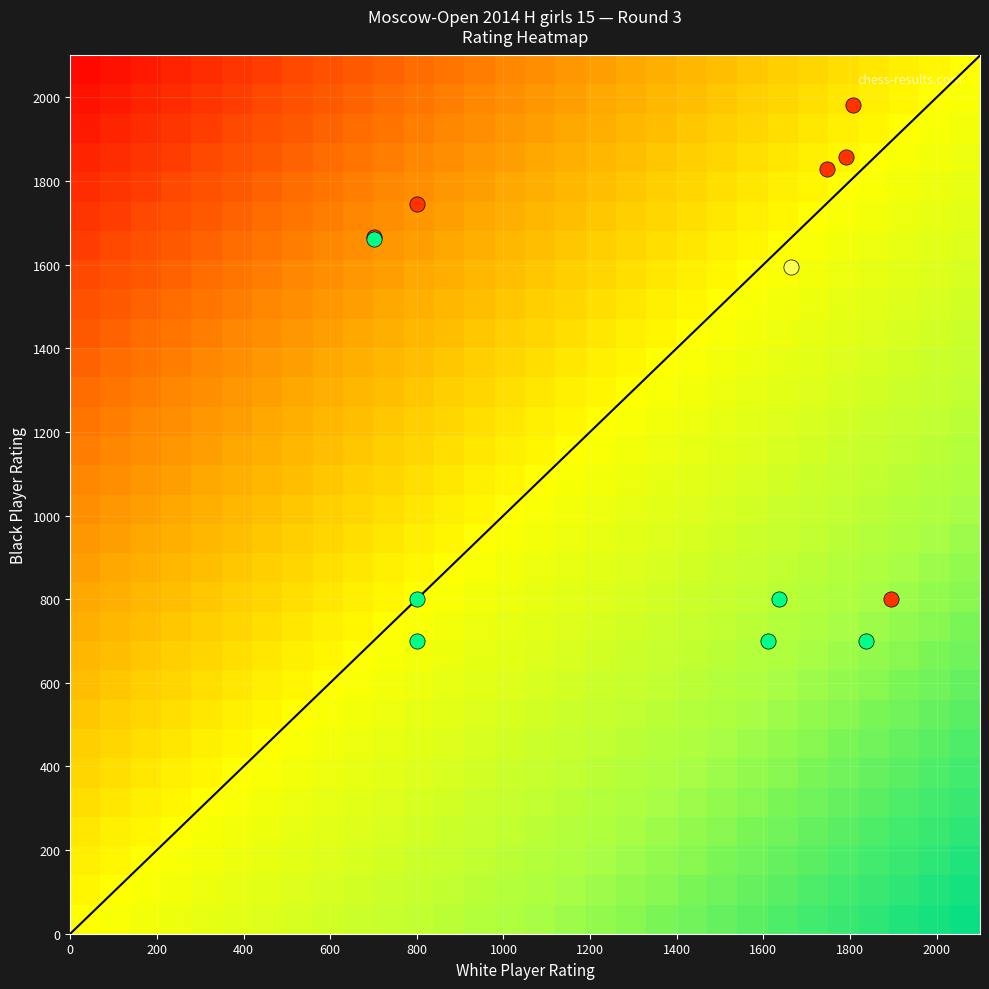

How many categories are shown in the chart?

15